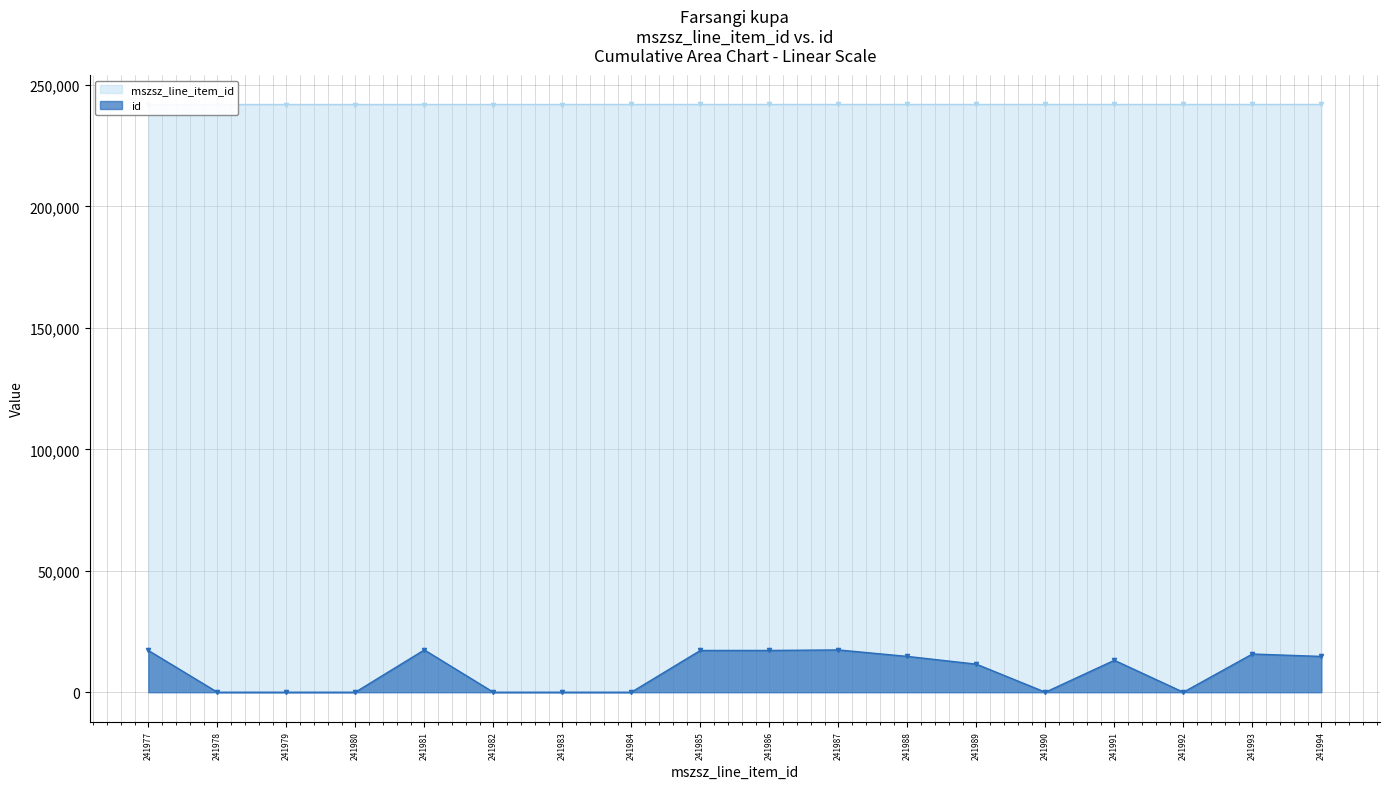

List the series in order of their overall mean, lowest first.

id, mszsz_line_item_id